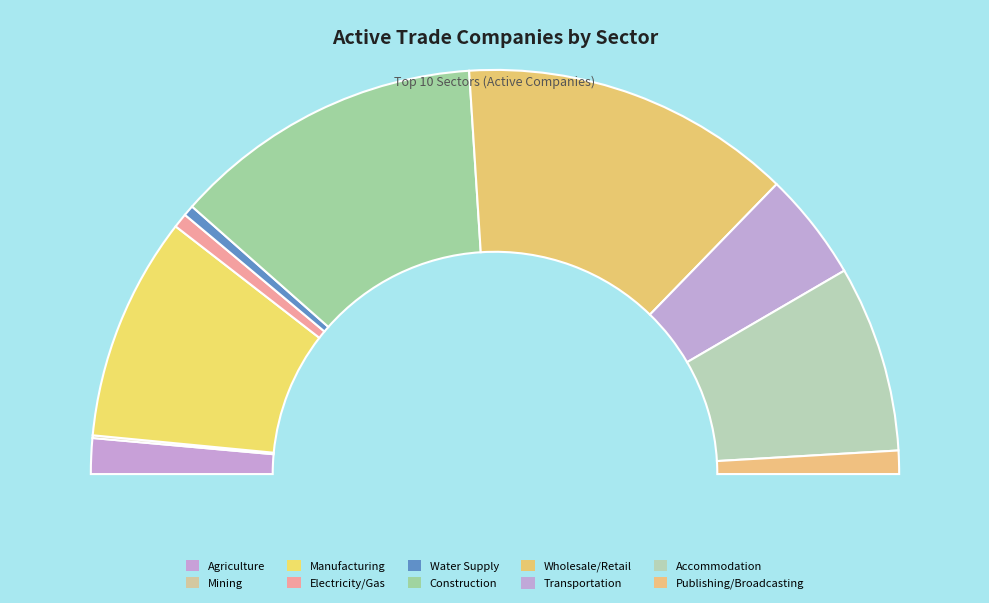

To the nearest percent, what is the difference between the largest and smallest slice percentages?

26%